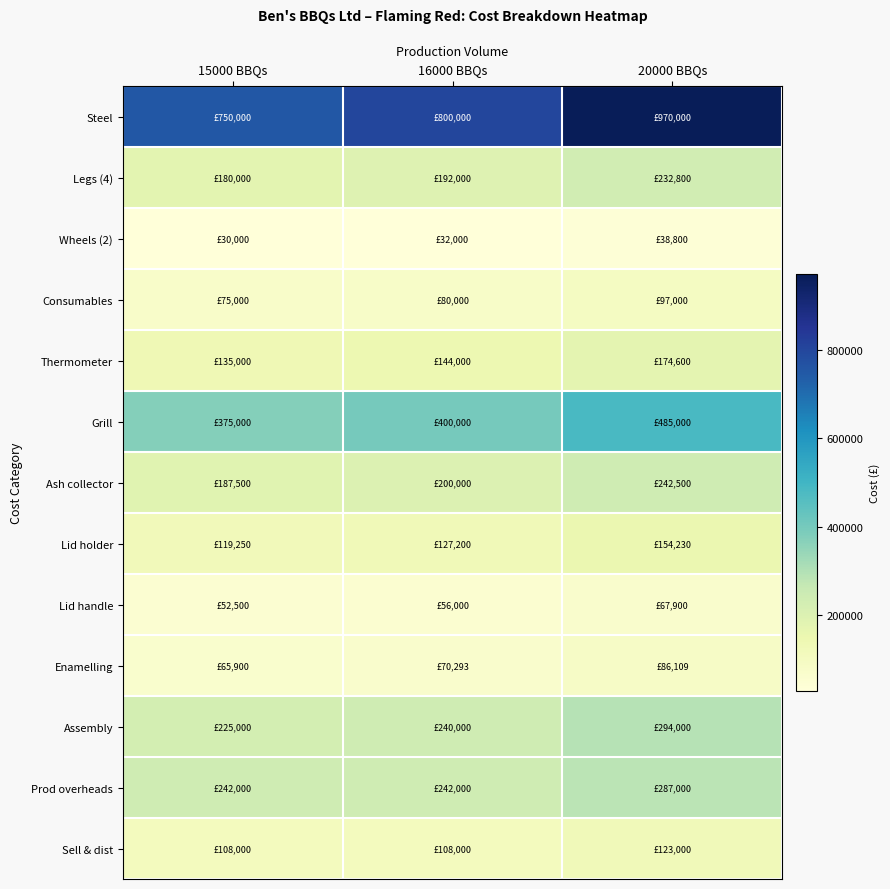

Which series has the largest total across all categories?

Steel